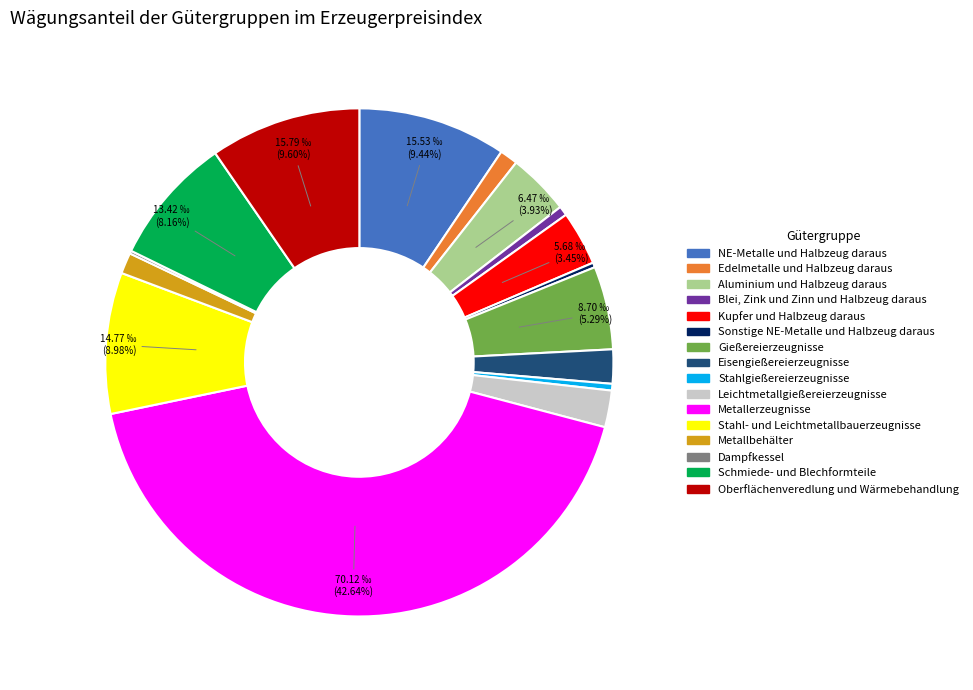

To the nearest percent, what portion does Metallbehälter represent?

1%